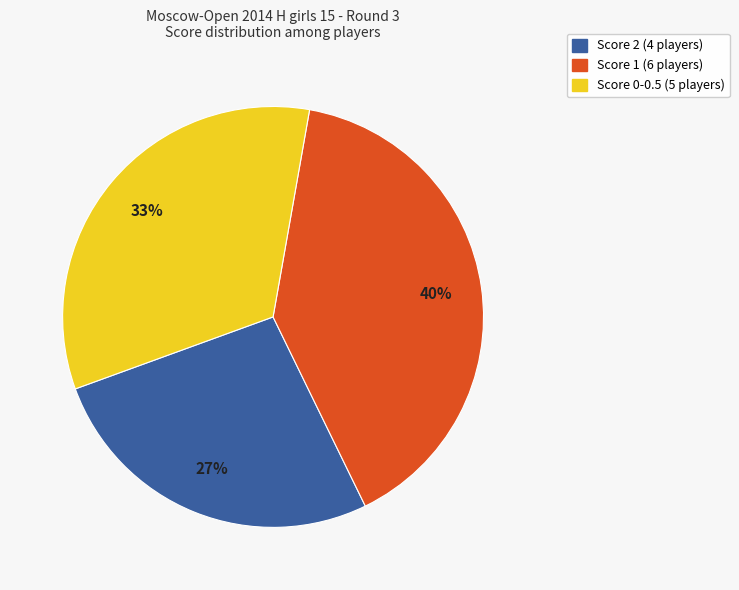

To the nearest percent, what is the difference between the largest and smallest slice percentages?

13%